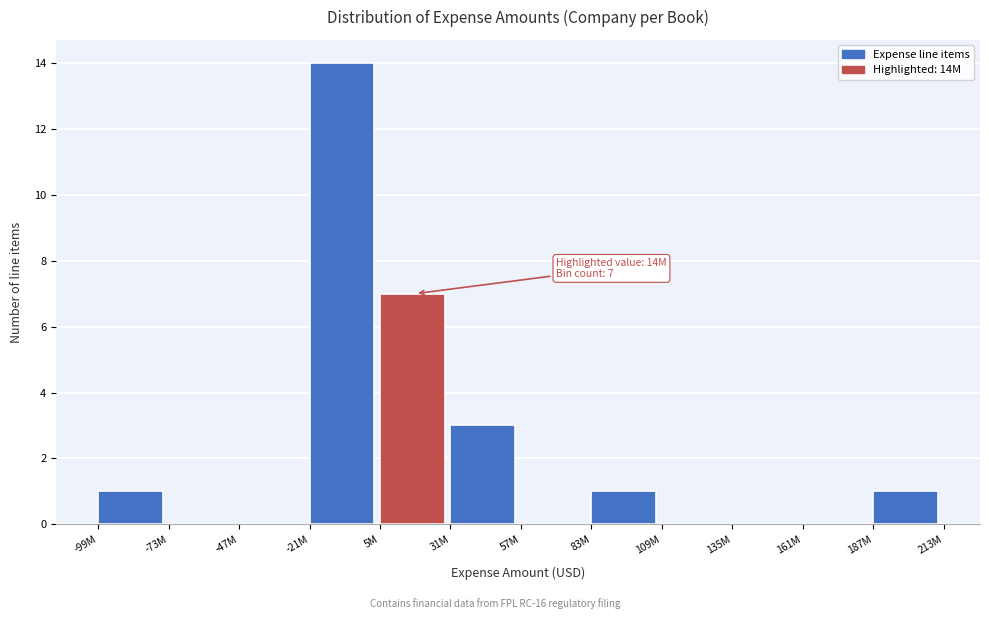

Reading left to right, list all the values displayed in this chart.

-99M=1	-73M=0	-47M=0	-21M=14	5M=7	31M=3	57M=0	83M=1	109M=0	135M=0	161M=0	187M=1